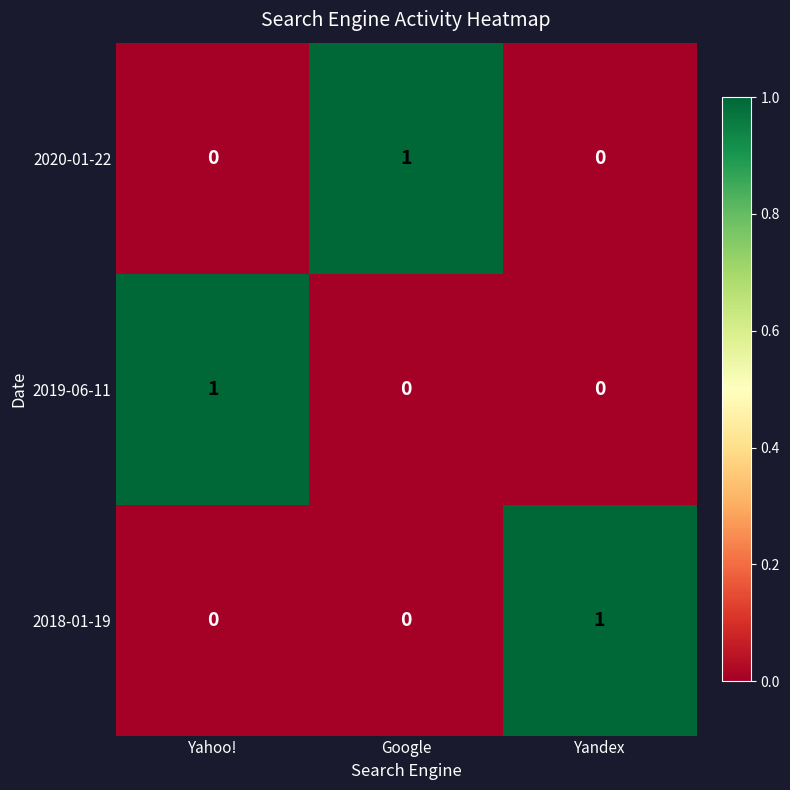

Is the value of 2019-06-11 at Yahoo! greater than the value of 2020-01-22 at Yandex?

Yes